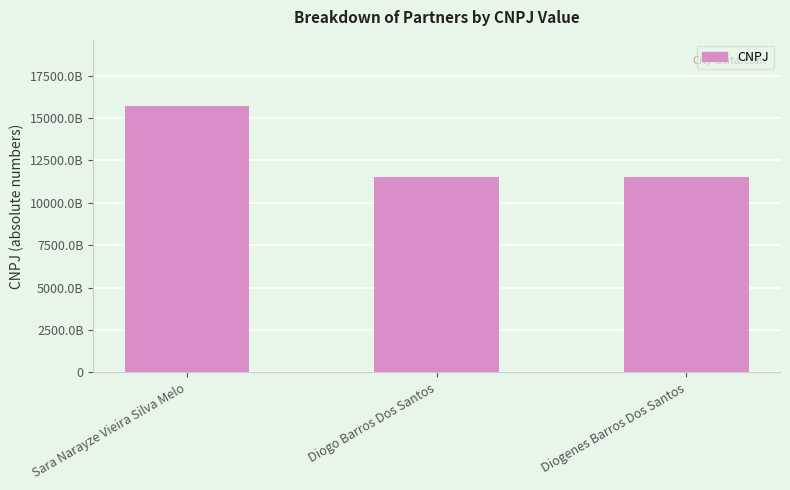

What is the smallest value displayed?

11539769000107